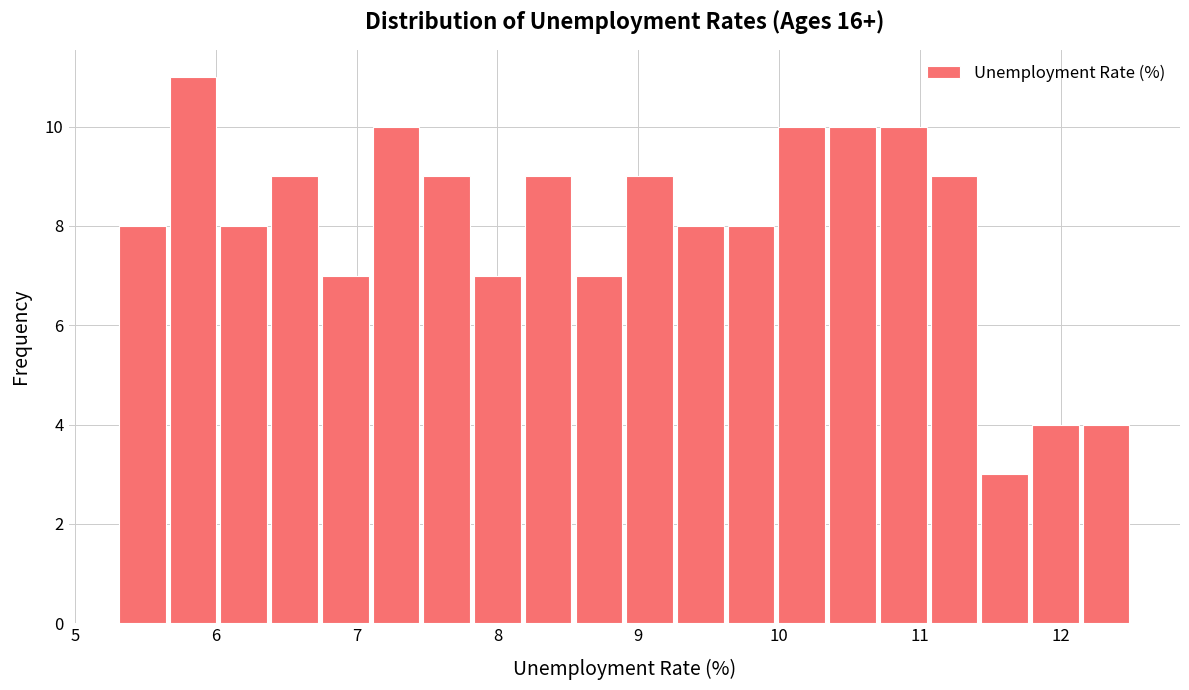

Around what value on the x-axis is the tallest bar? Give the approximate position of its centre, as read against the axis.

5.8